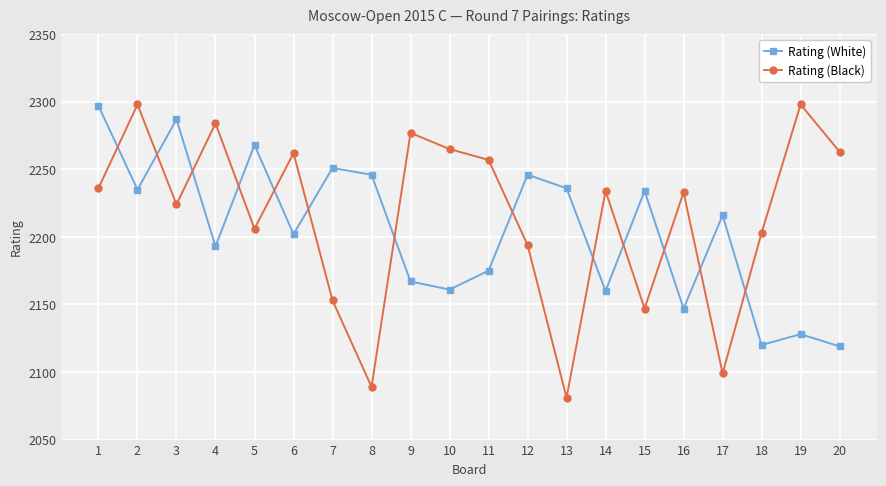

Between 4 and 9, which series saw the biggest shift?

Rating (White)